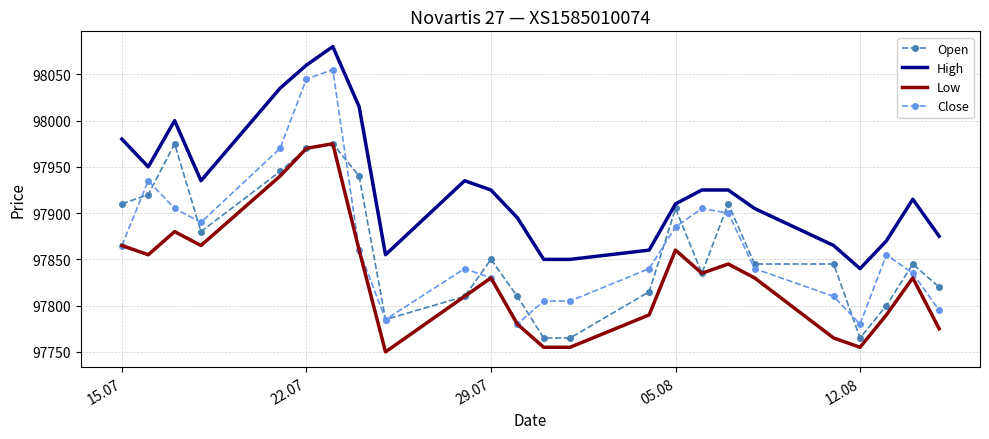

Which series has the largest total across all categories?

High